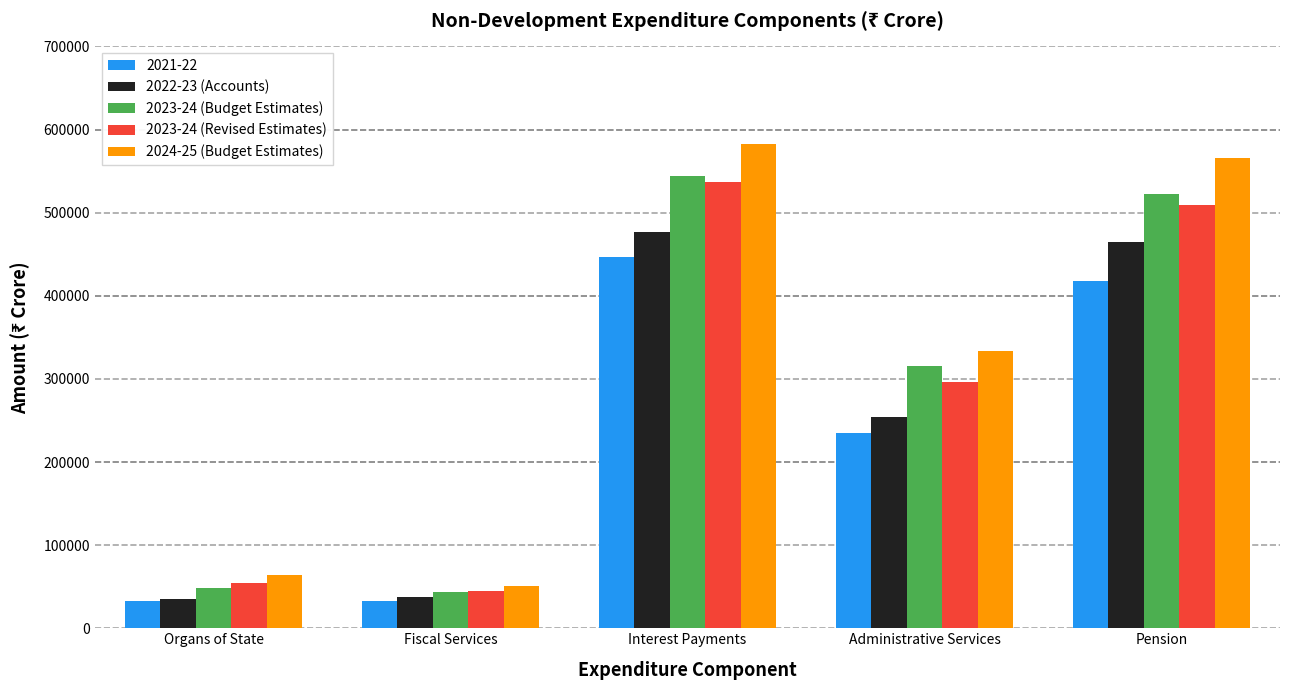

What is the minimum value shown in the chart?

32285.5